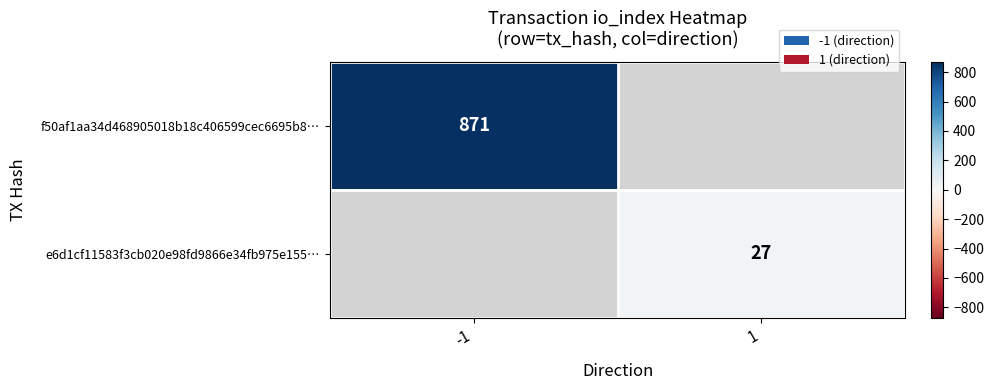

The value of e6d1cf11583f3cb020e98fd9866e34fb975e155… at 1 is 27. True or false?

True